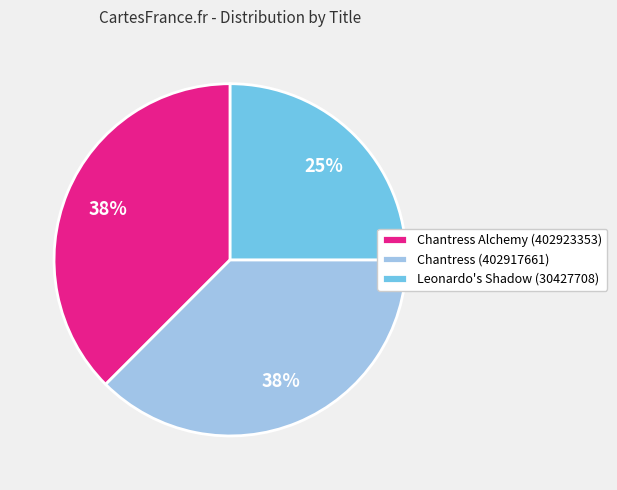

Combined, do Leonardo's Shadow (30427708) and Chantress (402917661) account for over 50%?

Yes